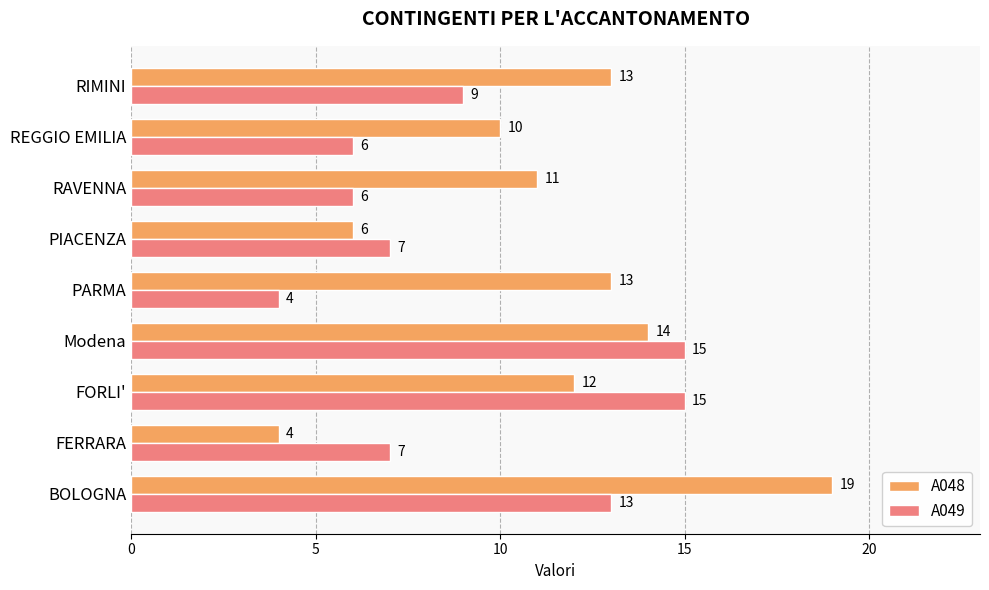

What is the difference between the maximum and minimum values in the A049 series?

11